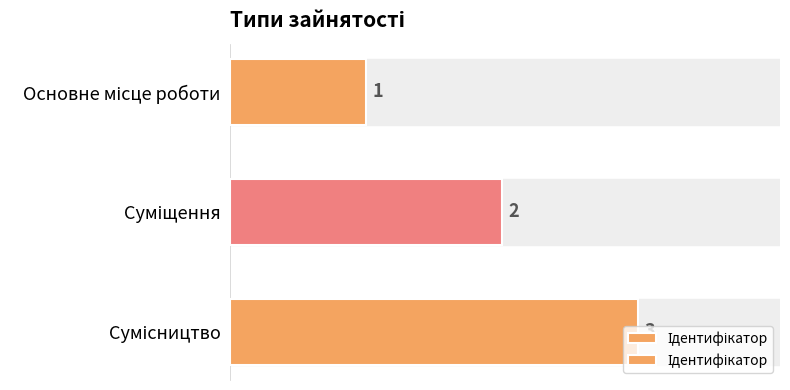

The chart shows a value of 0 at Основне місце роботи. True or false?

False